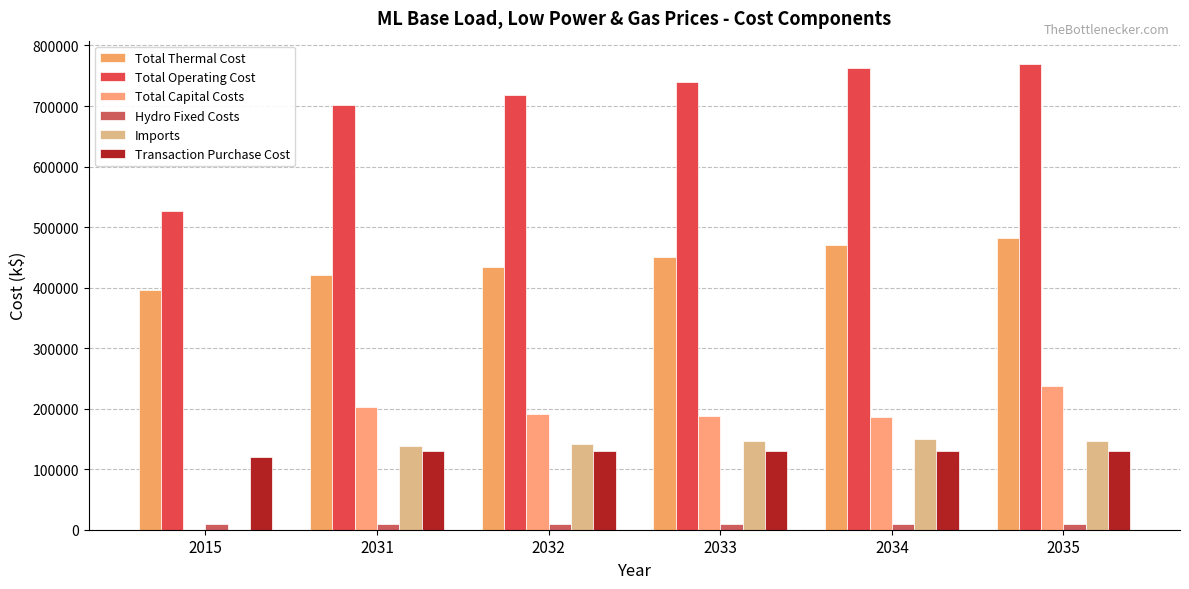

Count the number of data series in this chart.

6